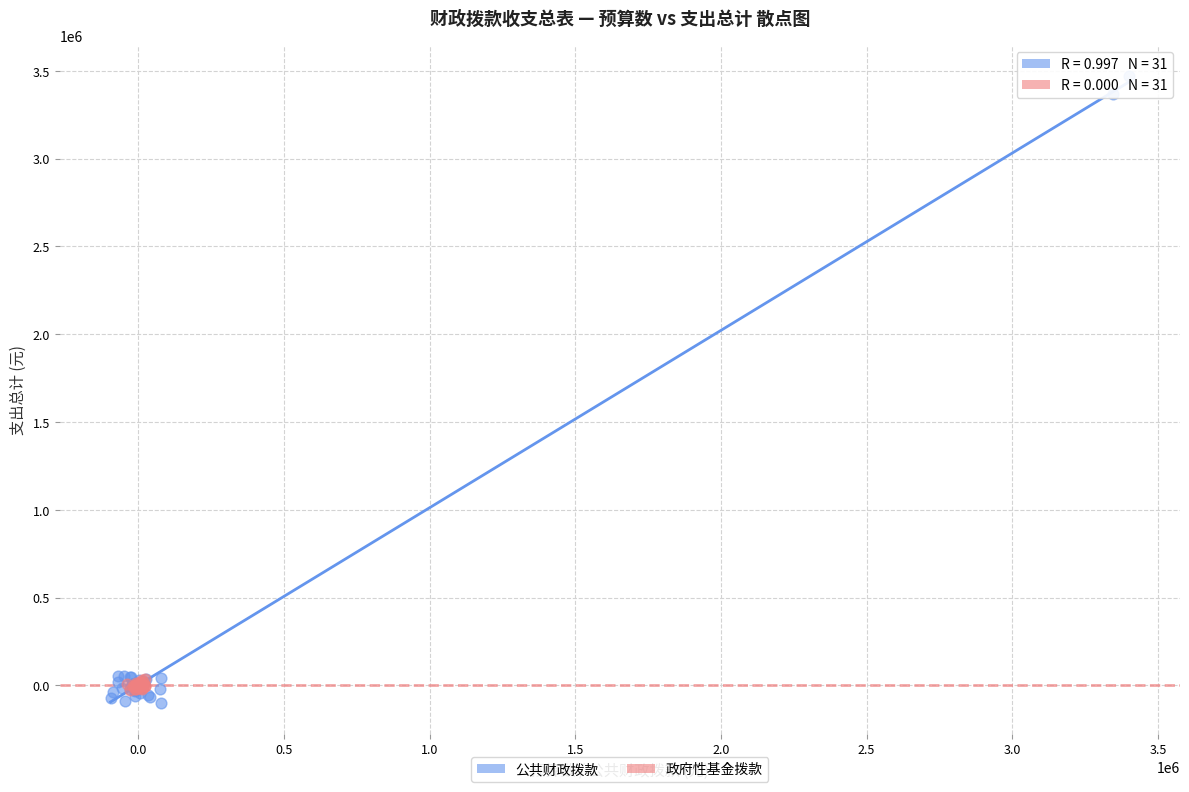

Which series reaches the maximum Y coordinate?

公共财政拨款